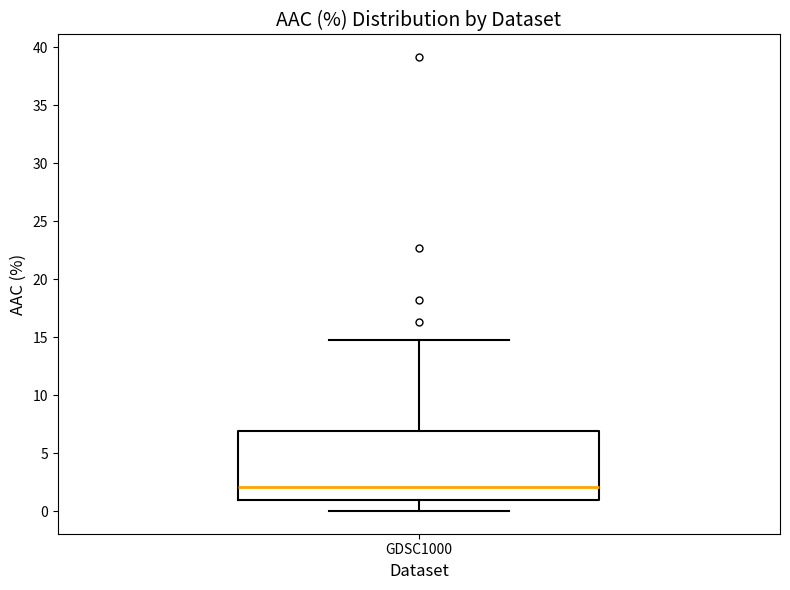

Where does the median line of the box for GDSC1000 sit on the y-axis? The values are not printed on the chart, so give them approximately, as read against the axis.

2